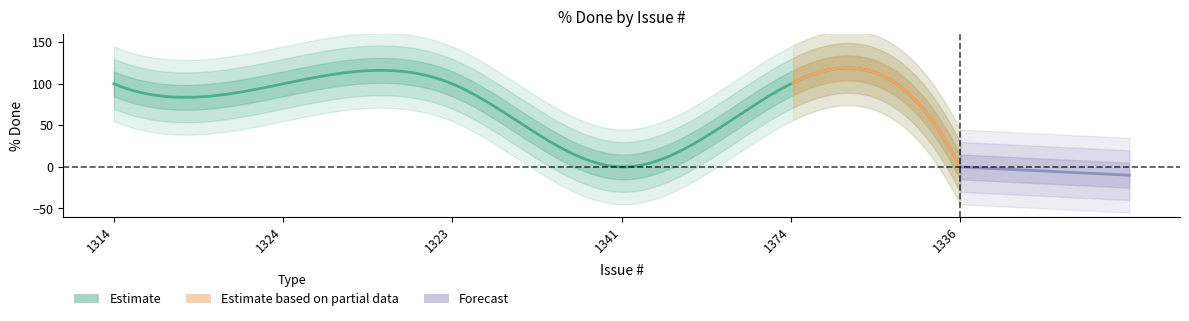

List the labels in order of value, largest first.

1314, 1324, 1323, 1374, 1341, 1336